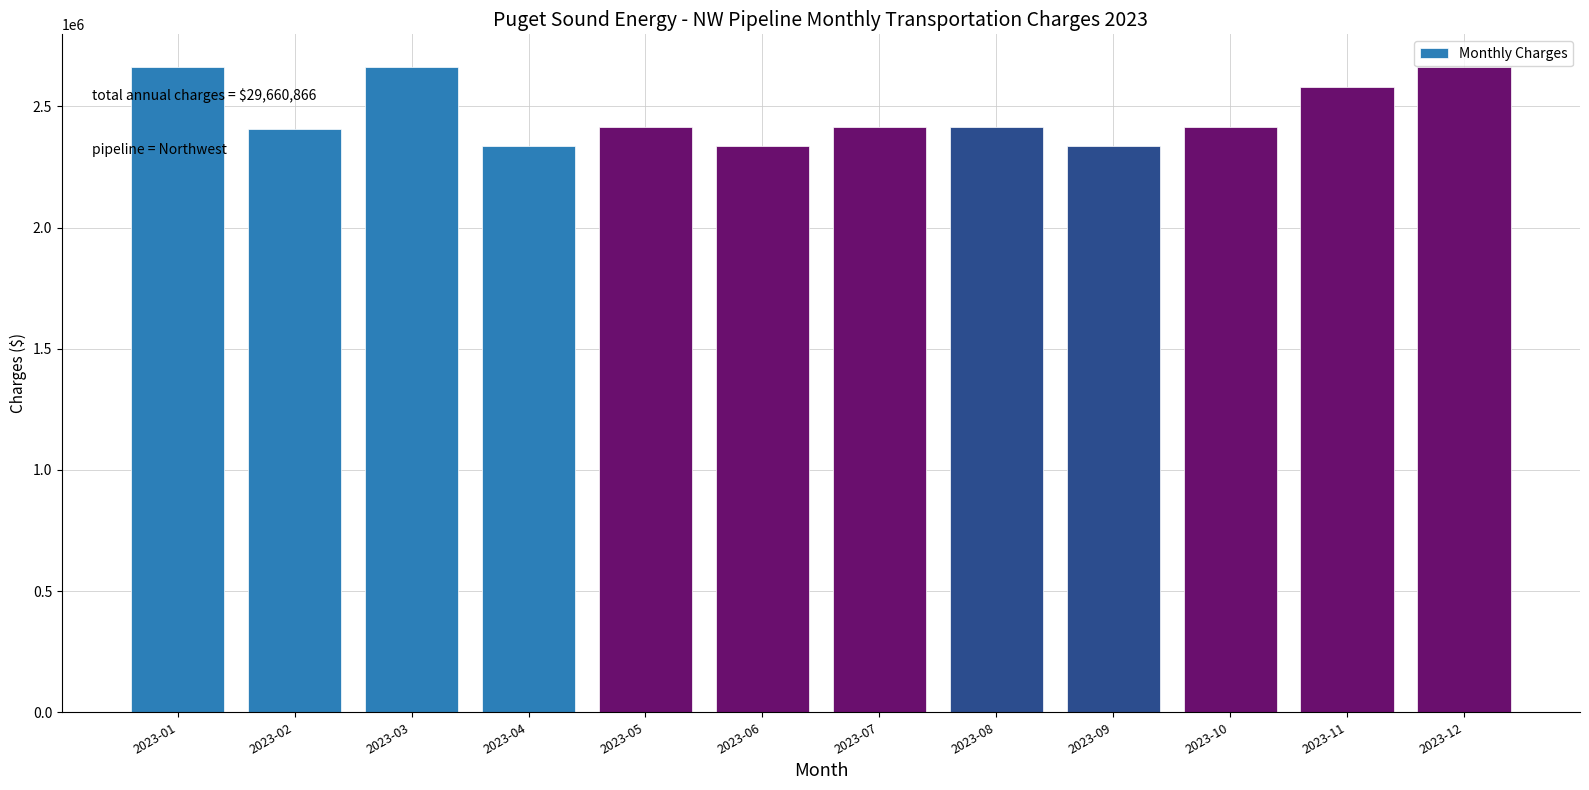

Is it true that the value at 2023-12 is 1387890.6?

False